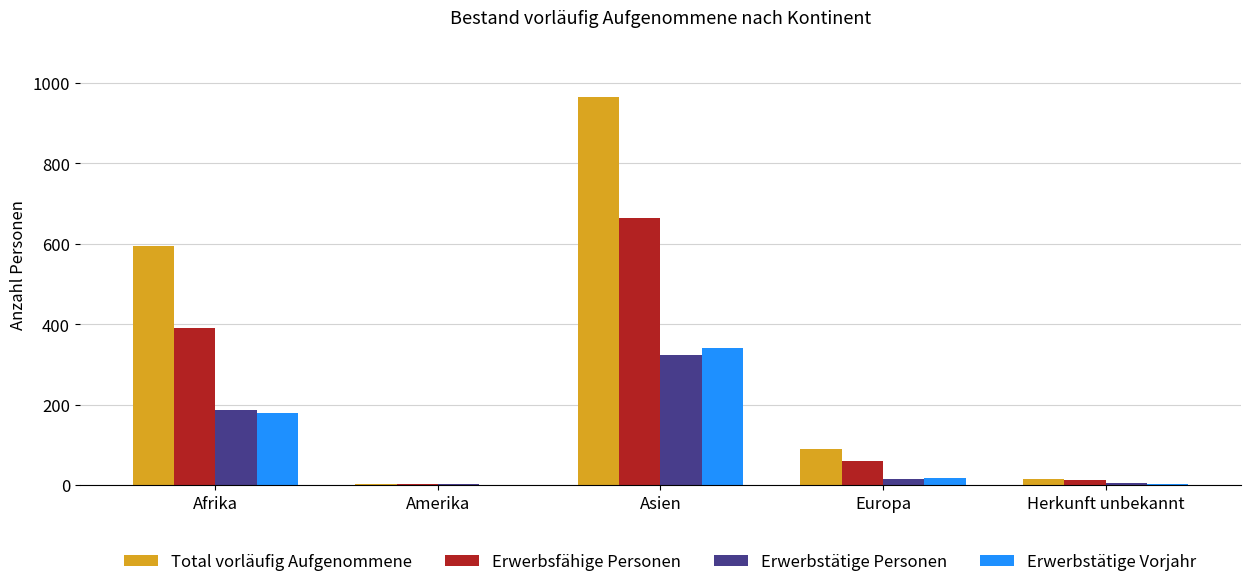

What is the maximum value shown in the chart?

966